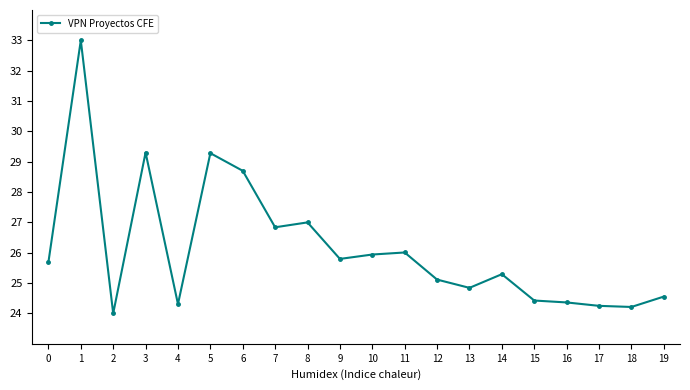

What is the value of the 2nd point from the left?

33.0